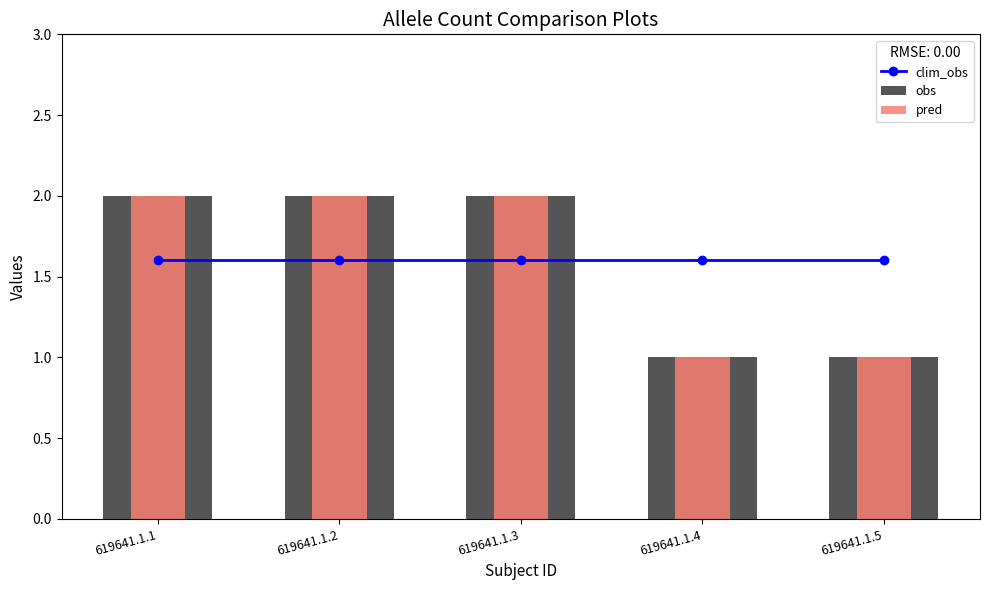

Rank the series by their maximum value, from lowest to highest.

clim_obs, obs, pred